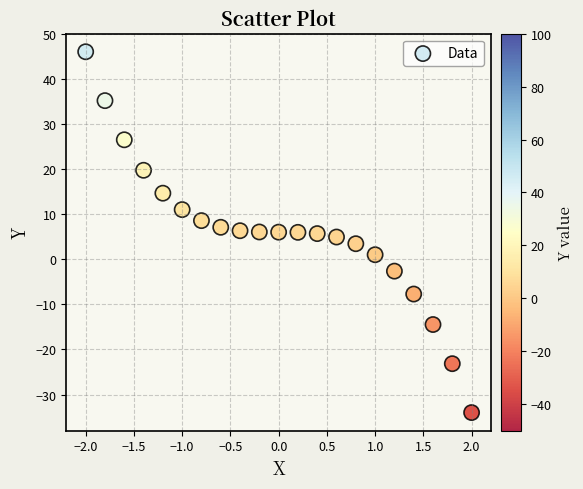

What is the range of Y values (max minus min)?

80.0